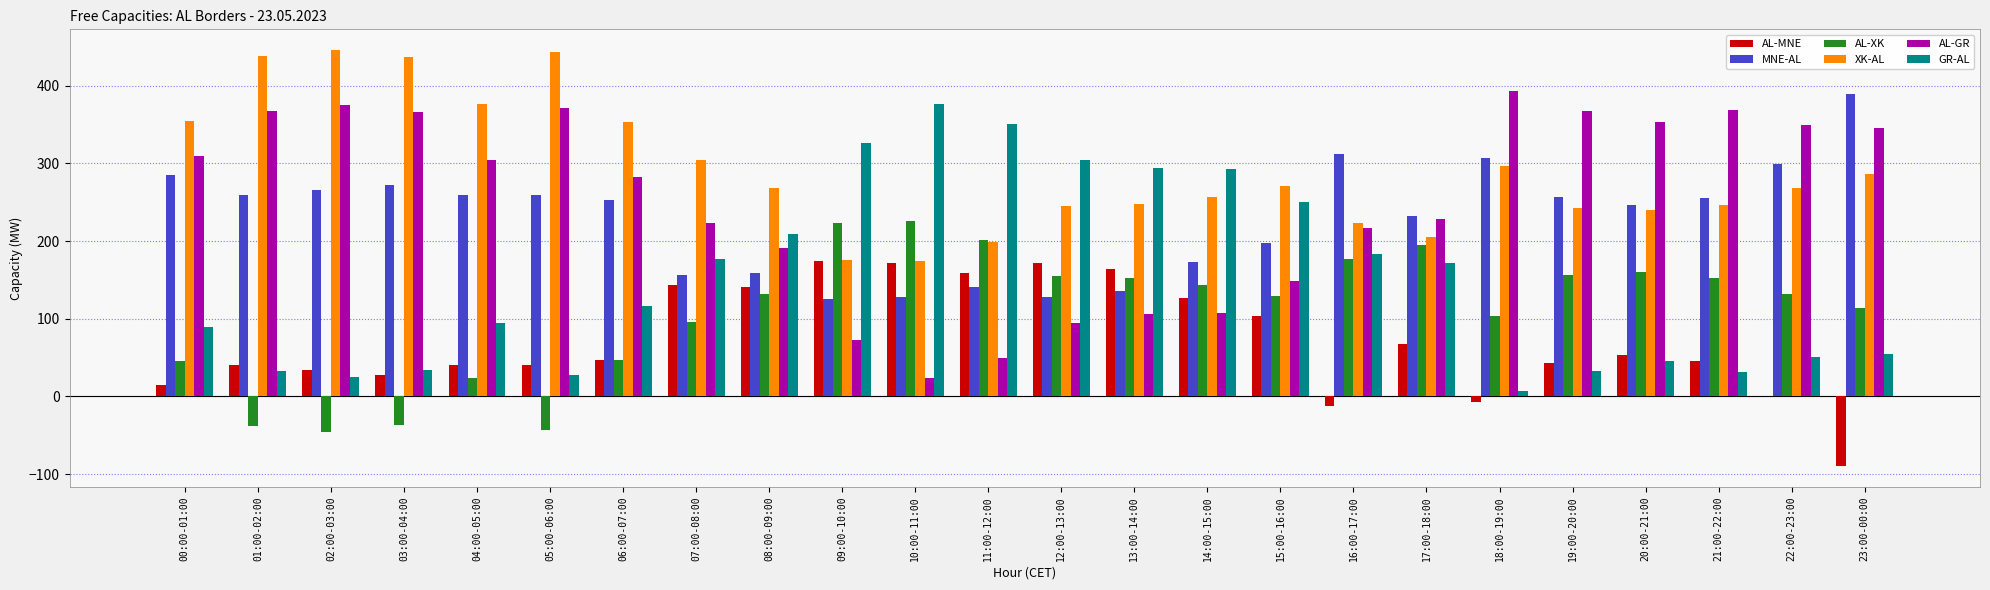

True or false: MNE-AL has a value of 259 at 04:00-05:00.

True